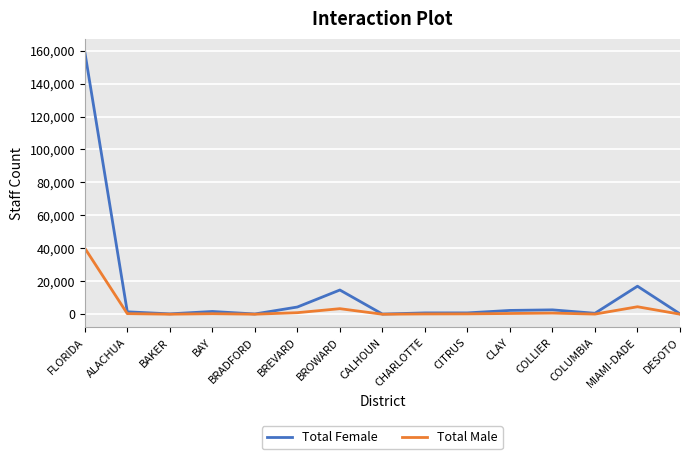

Which series has the largest total across all categories?

Total Female